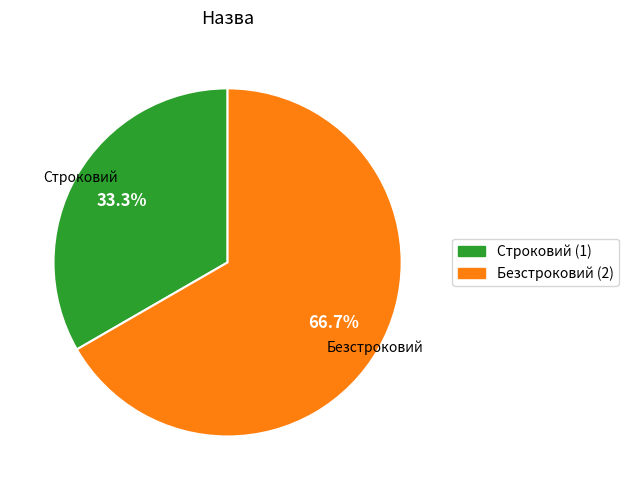

Does Строковий account for over 50% of the chart?

No